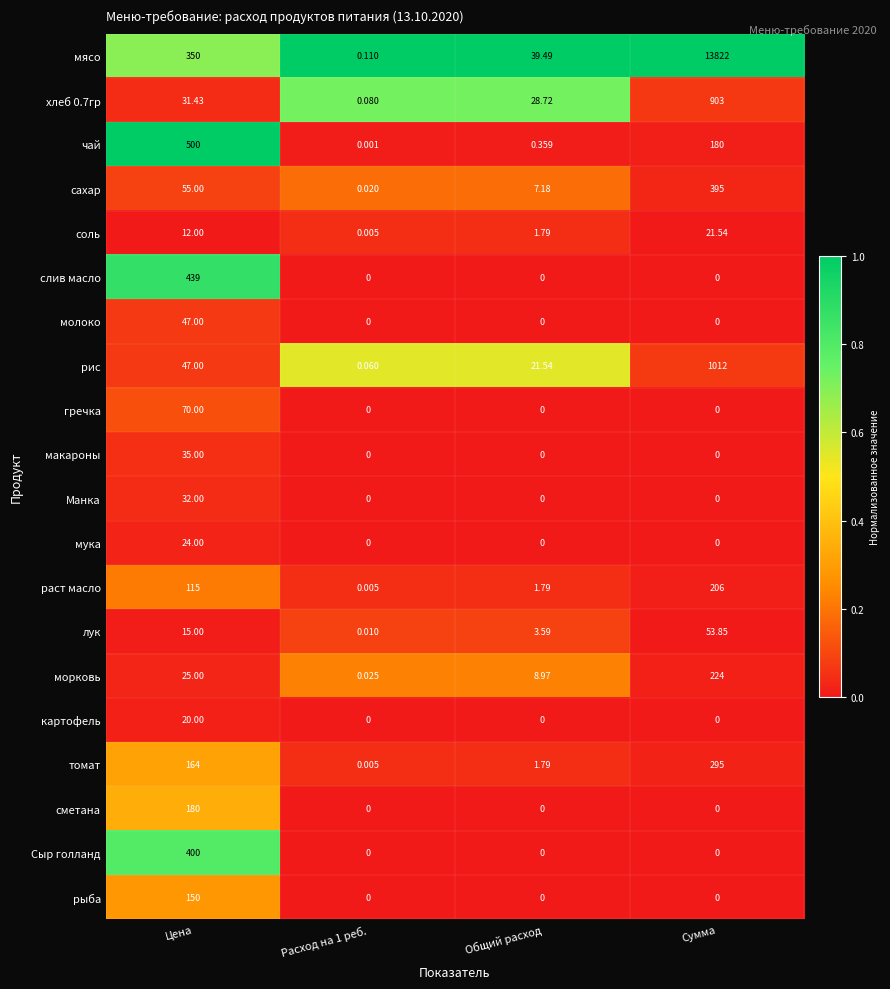

Which series has the largest total across all categories?

мясо